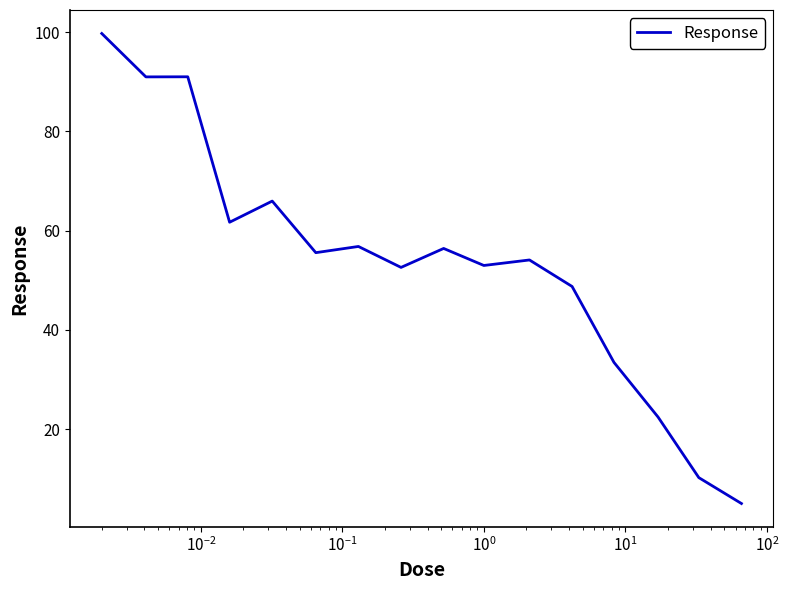

What is the maximum value shown in the chart?

99.7